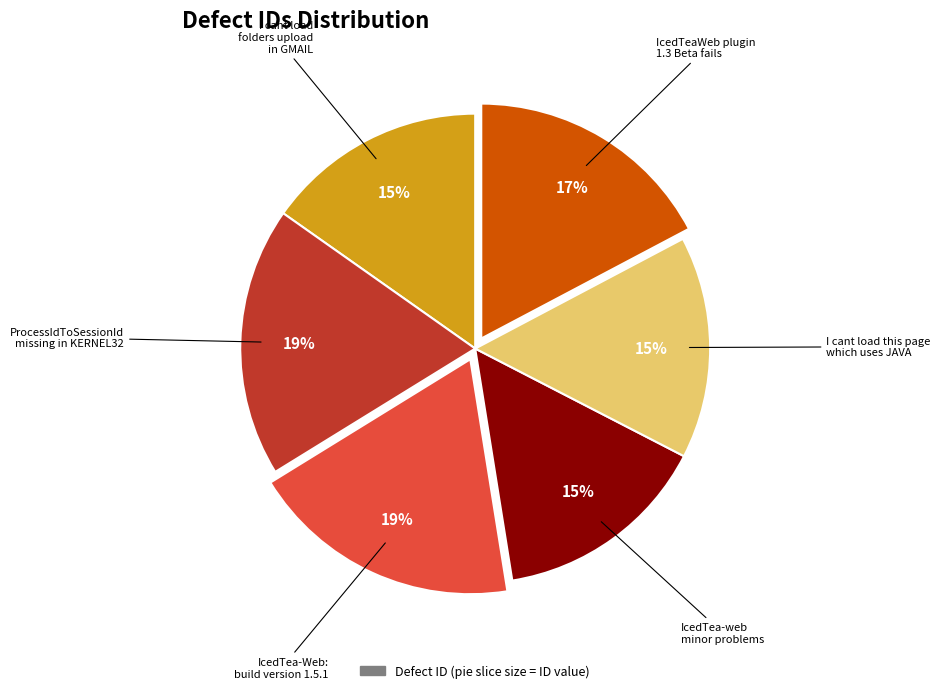

To the nearest percent, what is the average slice percentage?

17%